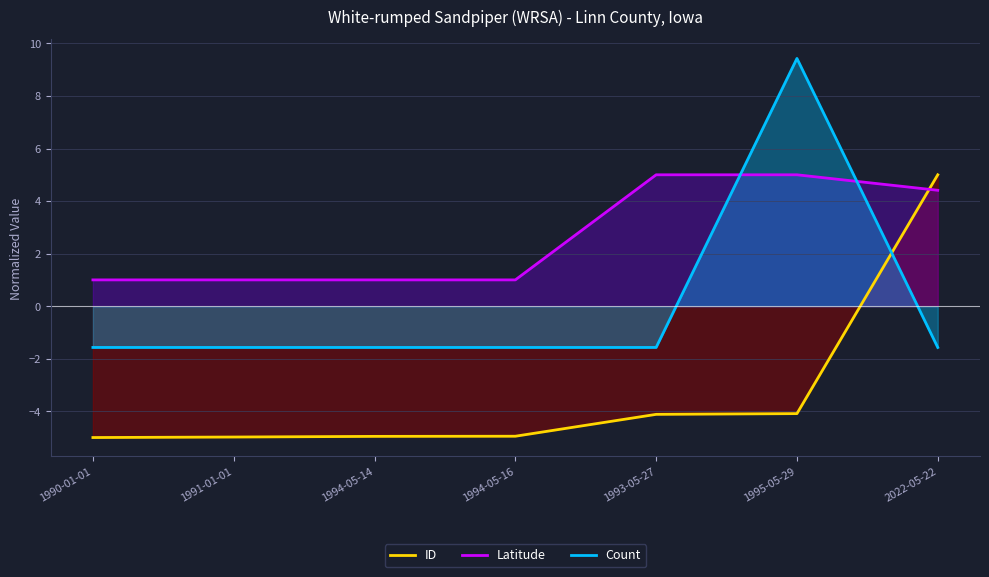

True or false: ID has a value of -5.0 at 1990-01-01.

True